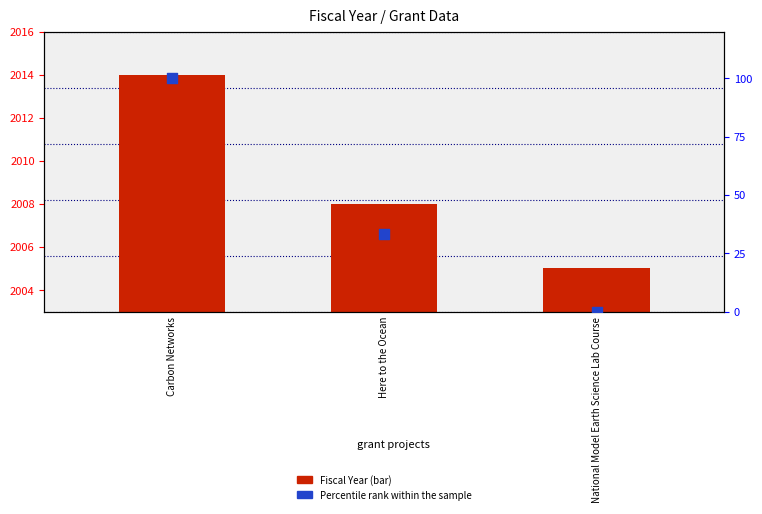

Is the value of Fiscal Year at Carbon Networks greater than the value of Percentile rank within the sample at National Model Earth Science Lab Course?

Yes